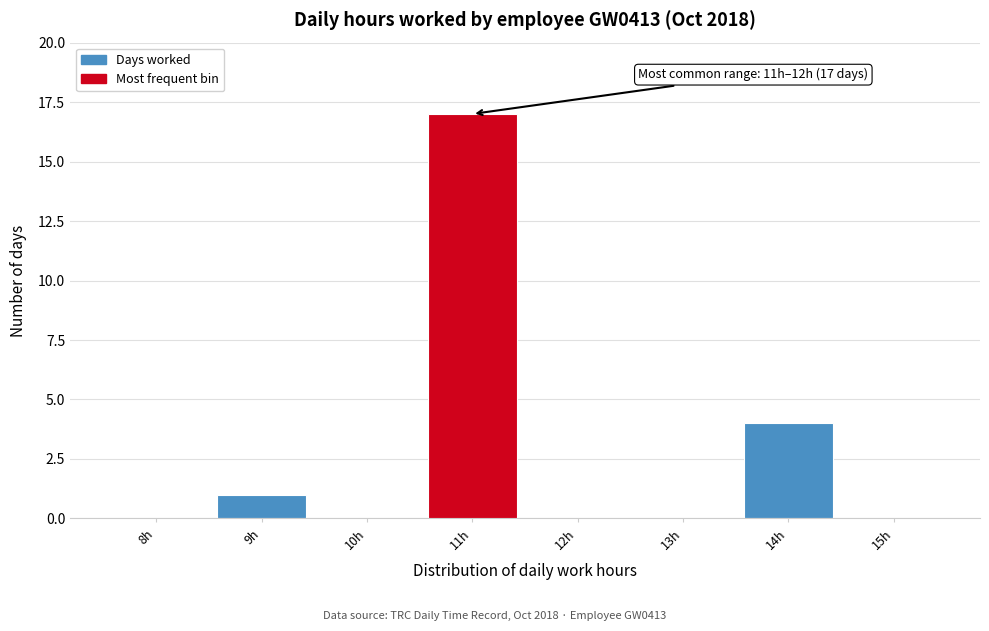

Reading left to right, what are all the values shown in this chart?

8h=0	9h=1	10h=0	11h=17	12h=0	13h=0	14h=4	15h=0